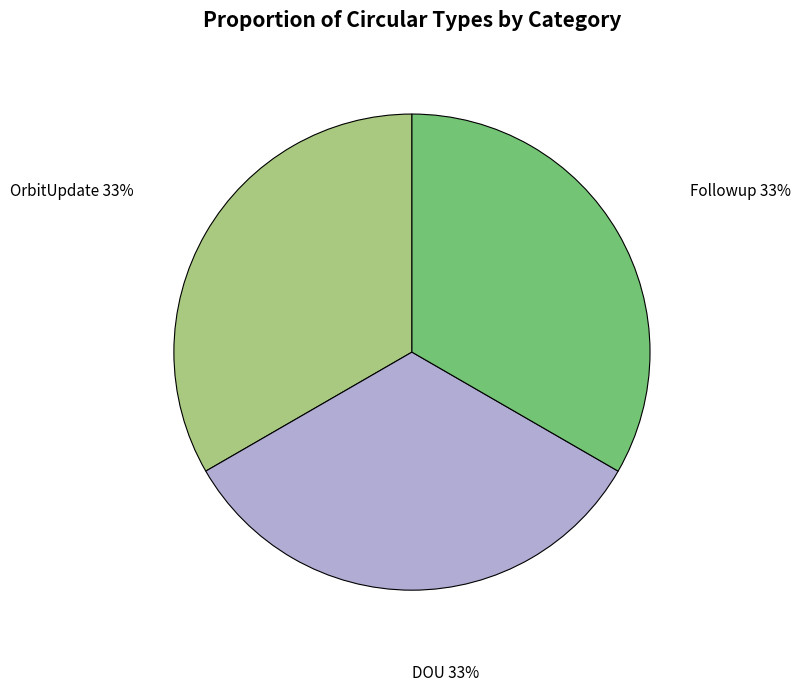

Is there a majority slice in this chart?

No